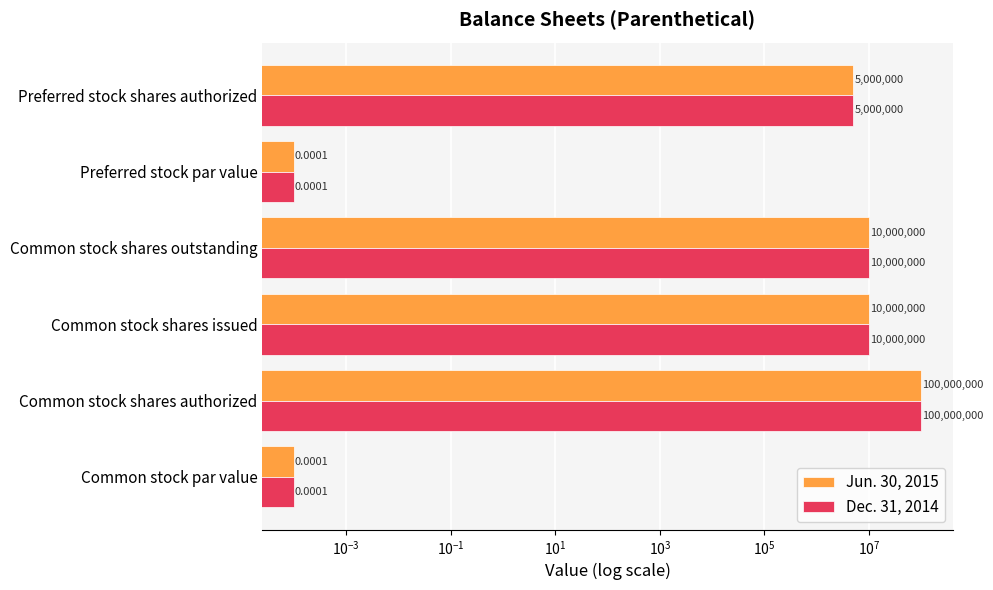

Which series has the largest total across all categories?

Jun. 30, 2015